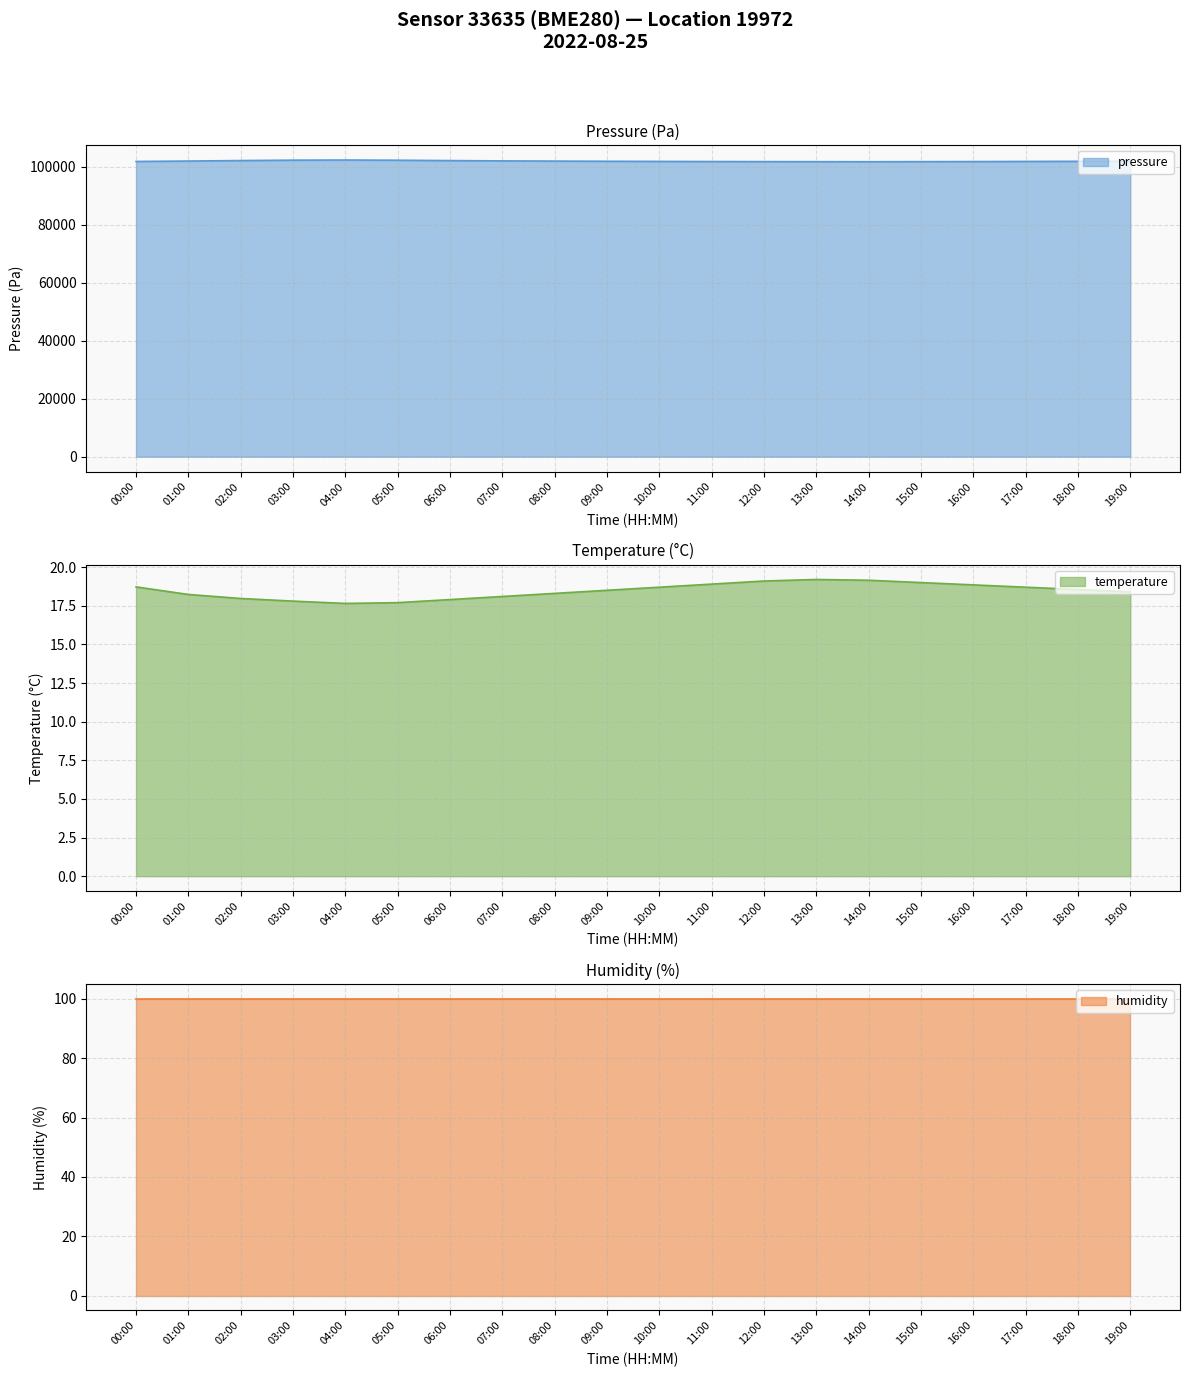

What is the minimum value shown in the chart?

17.6